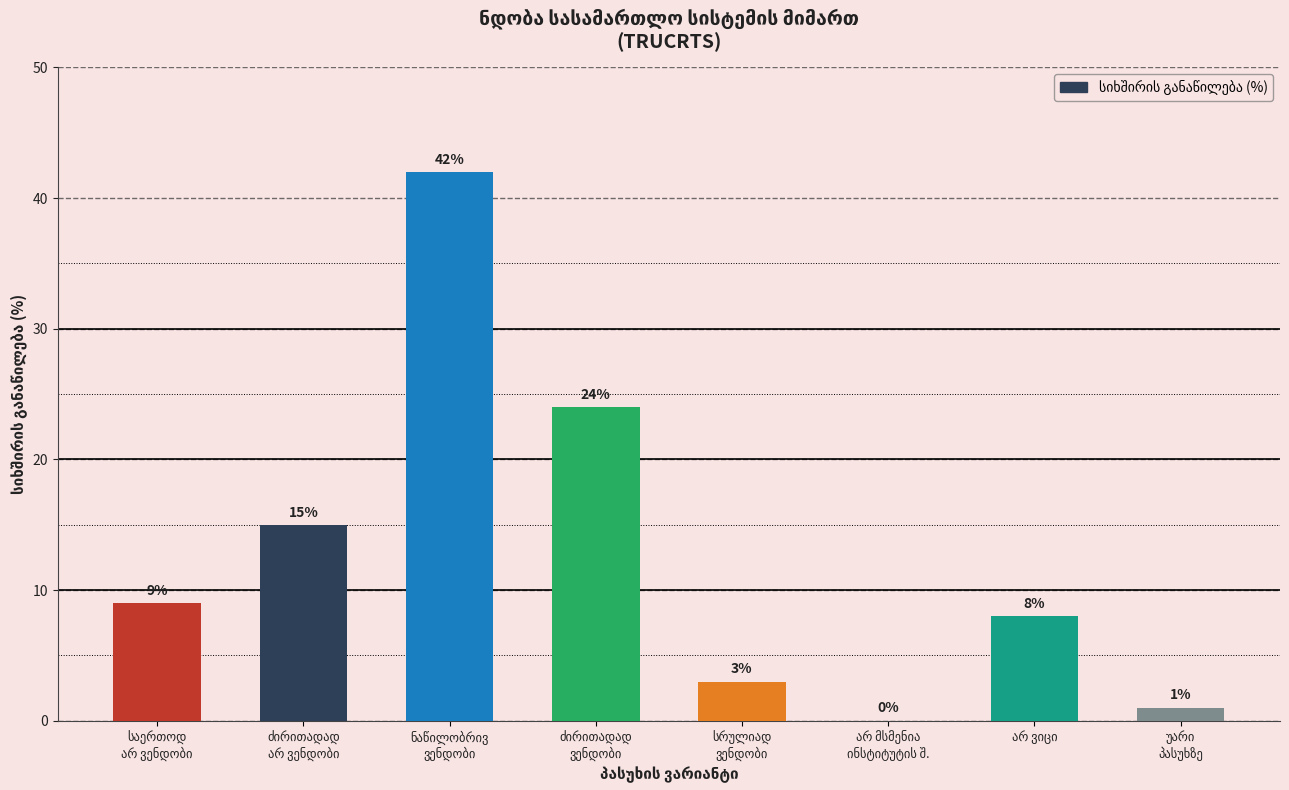

What is the maximum value shown in the chart?

42